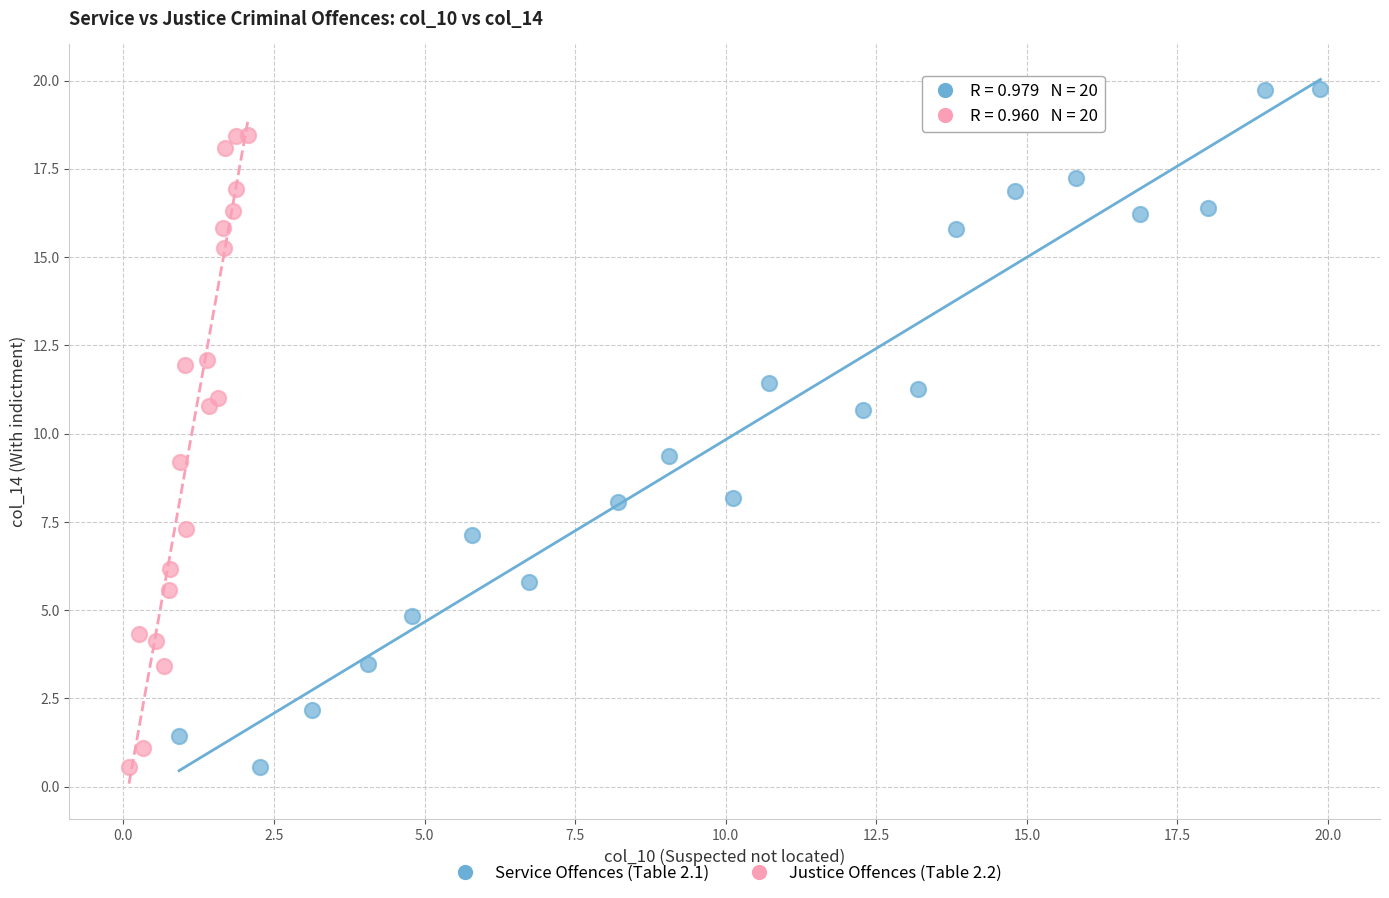

Which series reaches the maximum Y coordinate?

Service Offences (Table 2.1)